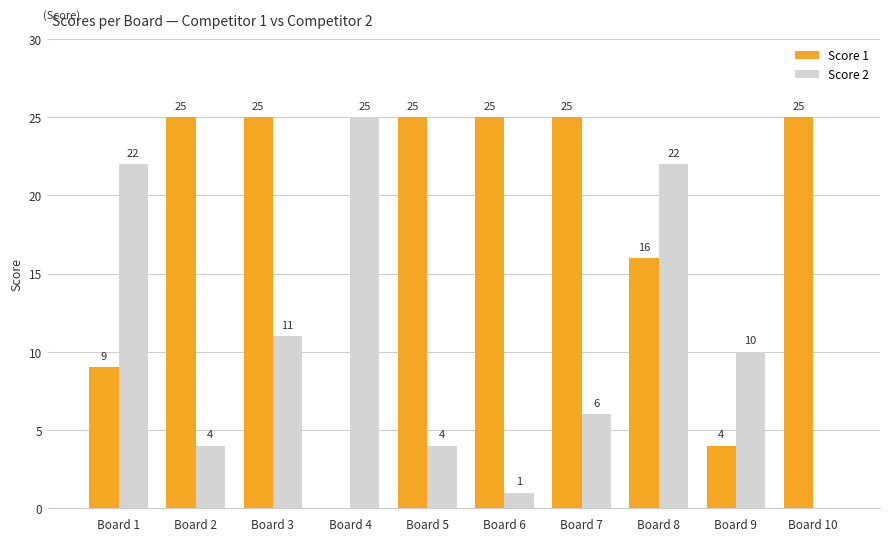

What is the greatest value displayed?

25